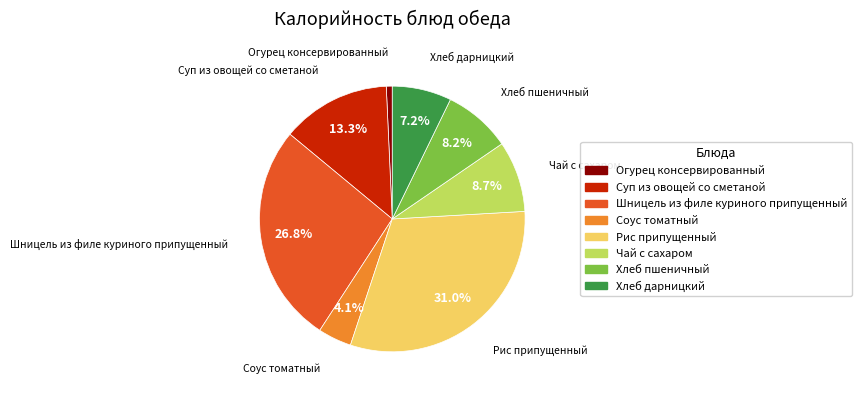

Which category has the smallest portion of the pie?

Огурец консервированный